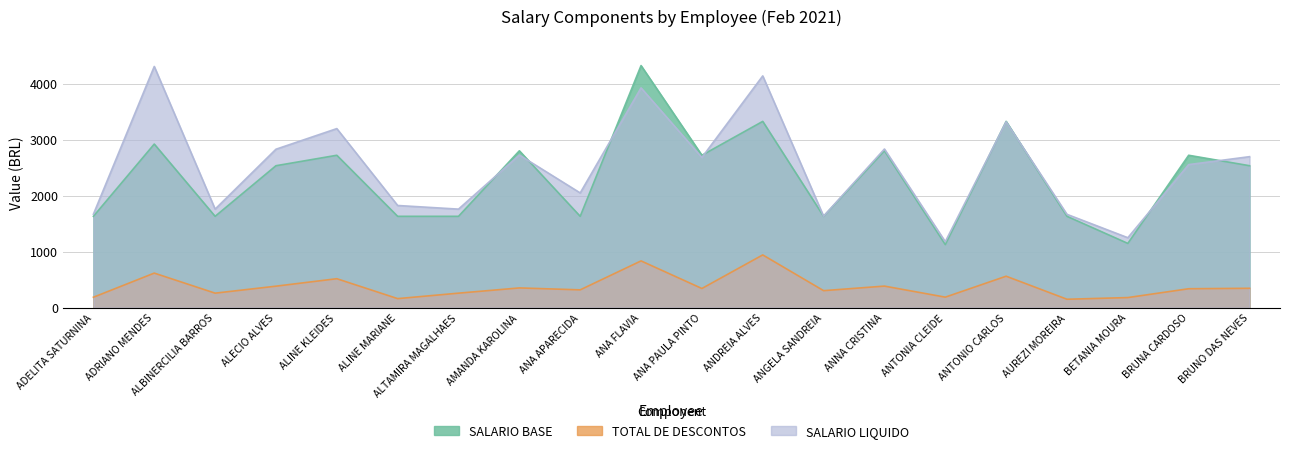

What position from the left is ANNA CRISTINA?

14